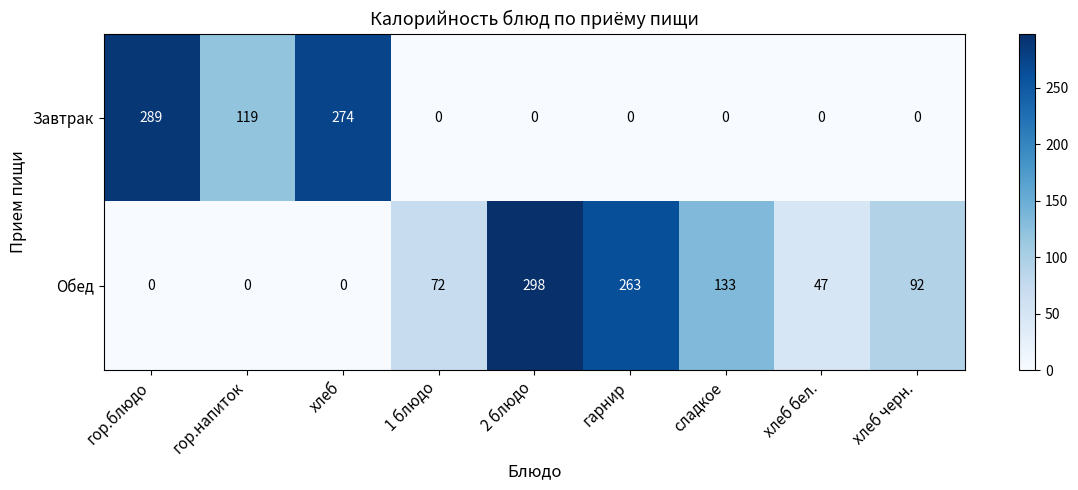

Reading right to left, extract all data points from this chart.

Завтрак: хлеб черн.=0	хлеб бел.=0	сладкое=0	гарнир=0	2 блюдо=0	1 блюдо=0	хлеб=274	гор.напиток=119	гор.блюдо=289
Обед: хлеб черн.=92	хлеб бел.=47	сладкое=133	гарнир=263	2 блюдо=298	1 блюдо=72	хлеб=0	гор.напиток=0	гор.блюдо=0